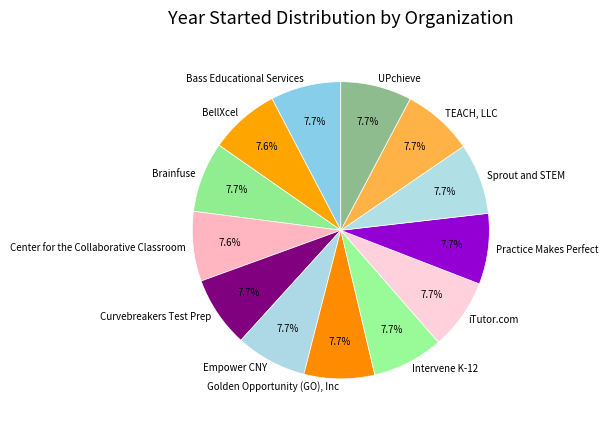

Approximately how many times larger is the value at Center for the Collaborative Classroom compared to iTutor.com?

1.0